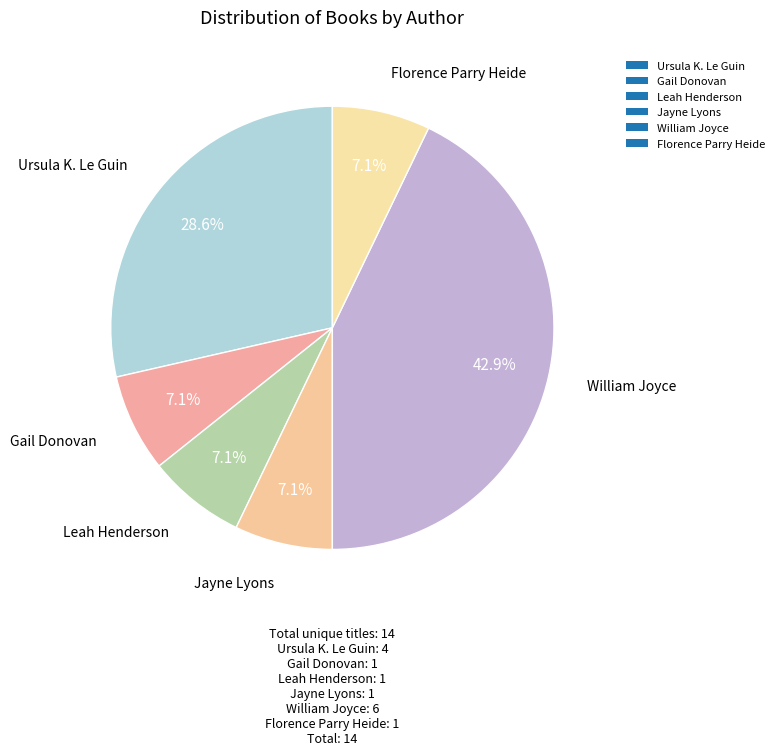

Which category has the biggest portion of the pie?

William Joyce